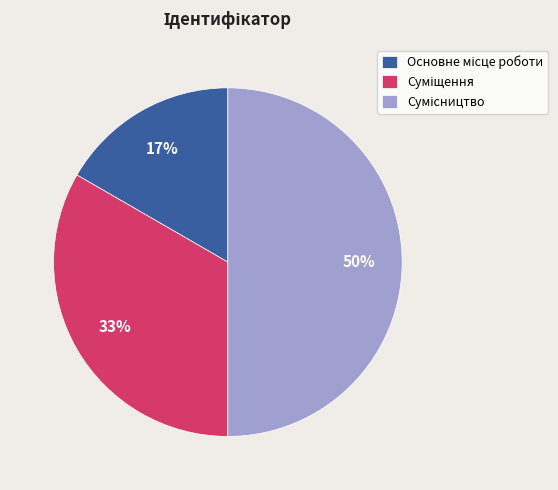

To the nearest percent, what is the difference between the largest and smallest slice percentages?

33%